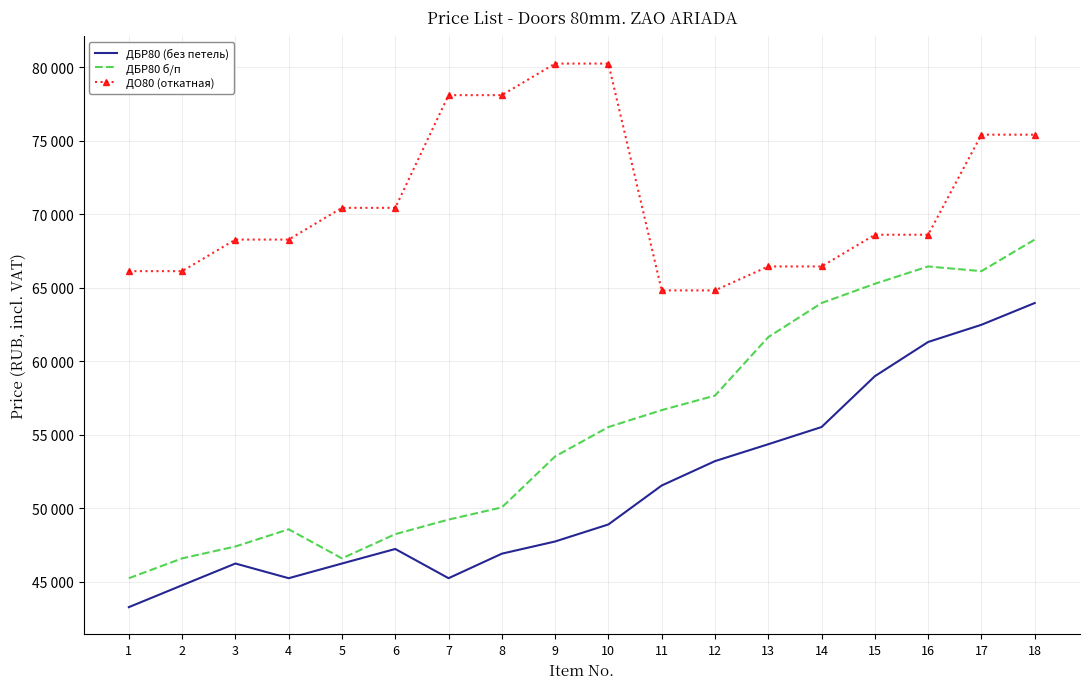

What is the total value across all series at 1?

154620